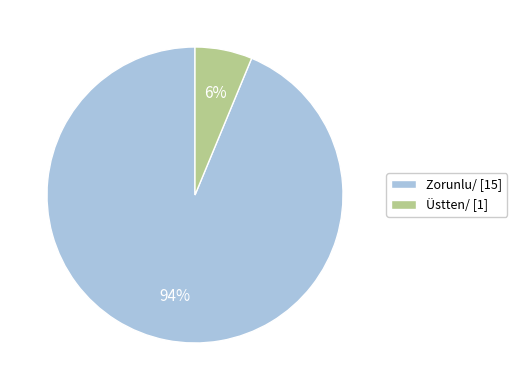

Does any single category account for the majority?

Yes